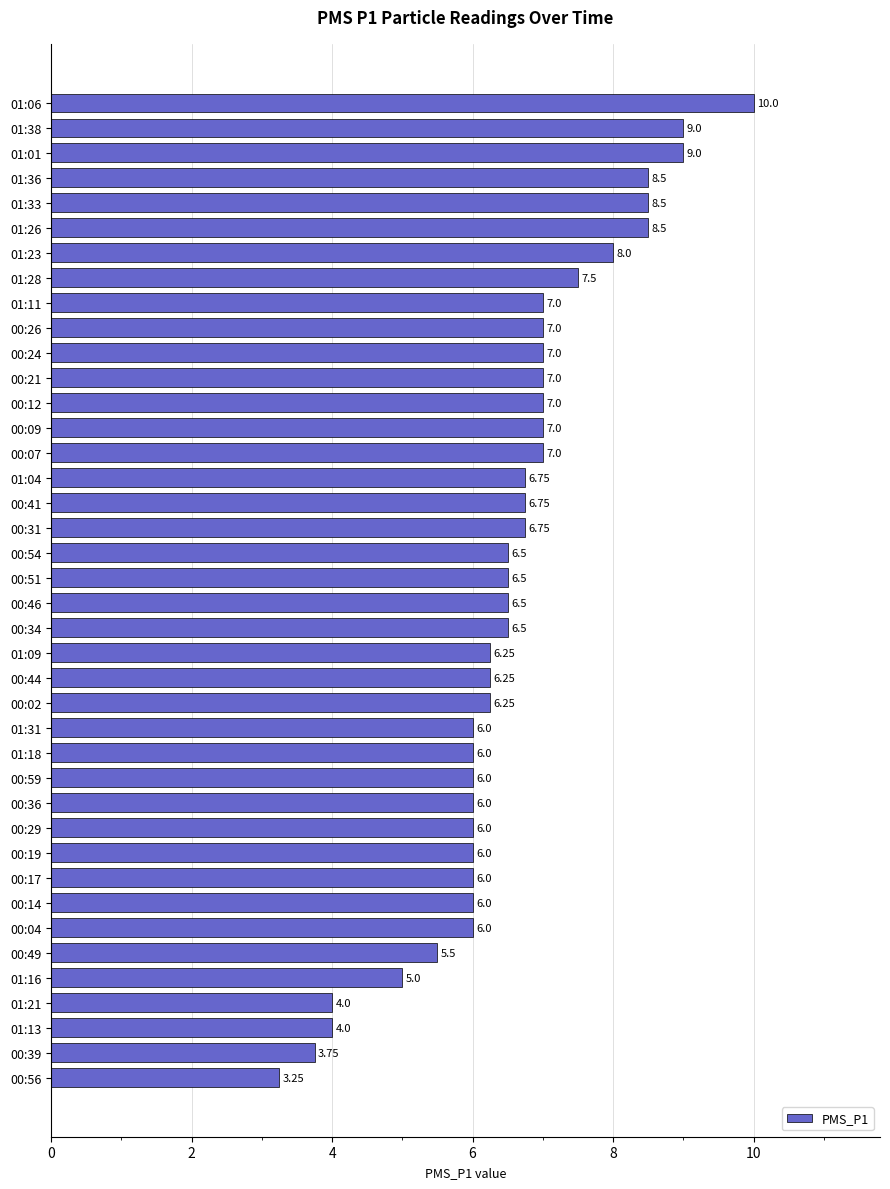

Approximately how many times larger is the value at 00:19 compared to 00:09?

0.9